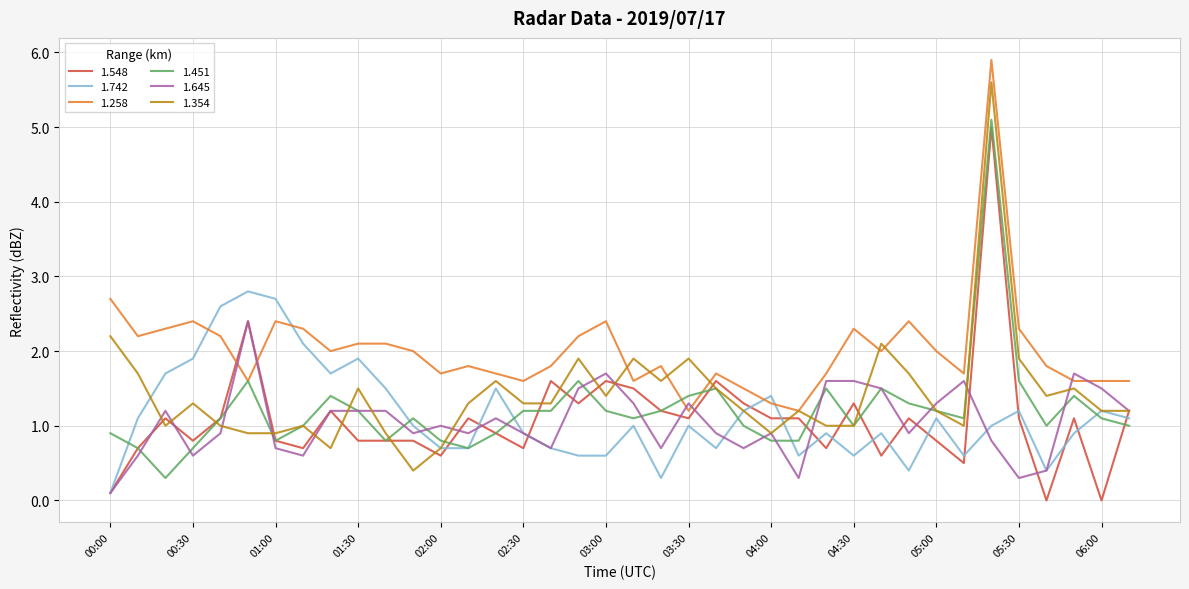

What is the greatest value displayed?

5.9